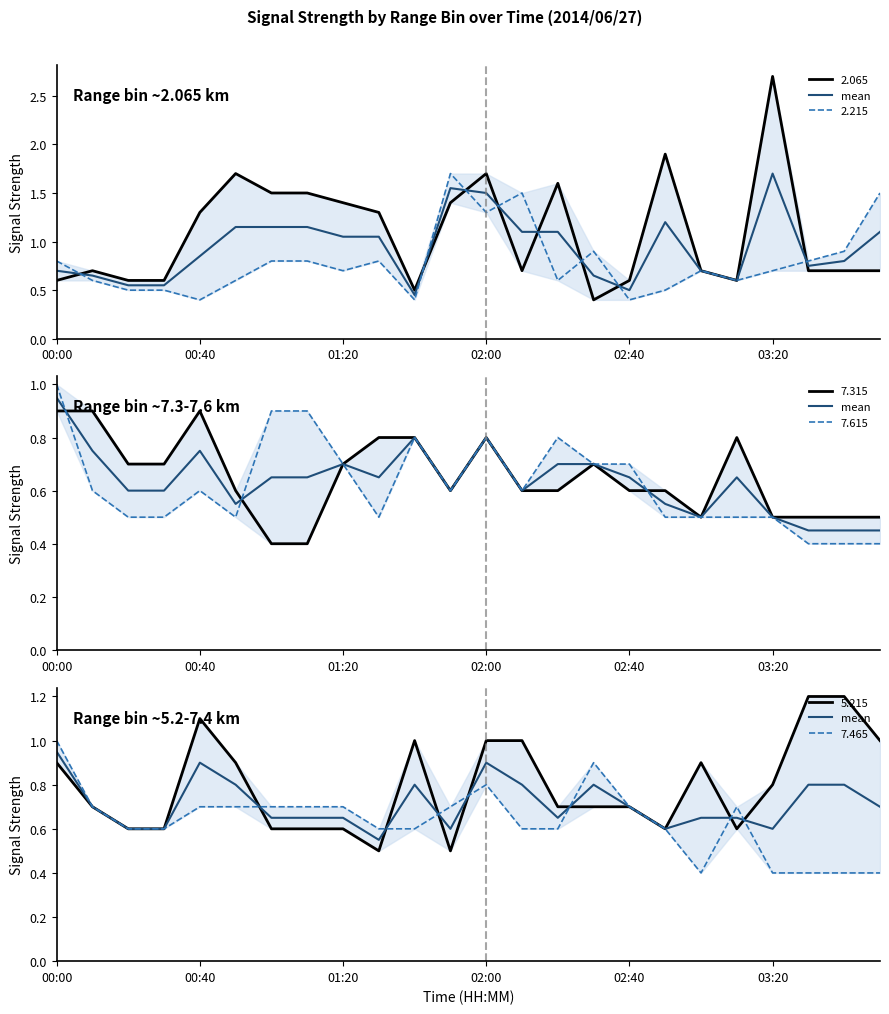

The value at 00:00 is 0.9. True or false?

True